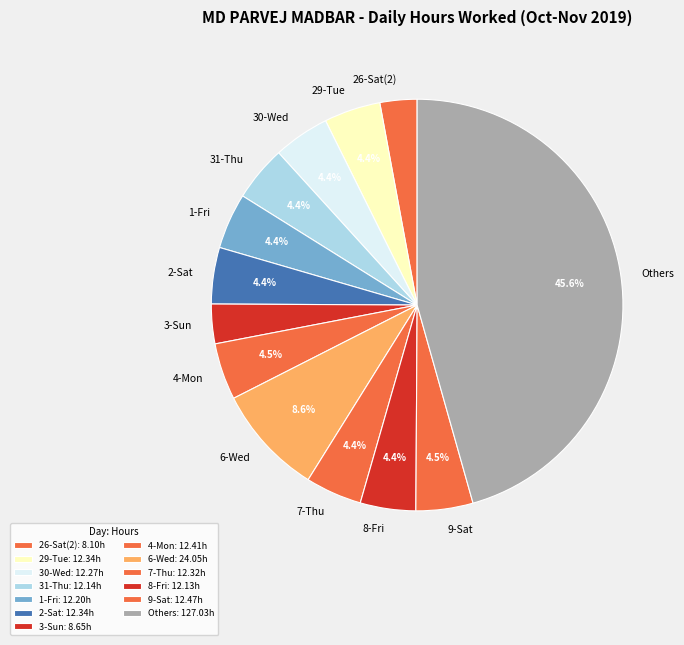

To the nearest percent, what is the difference between the largest and smallest slice percentages?

43%